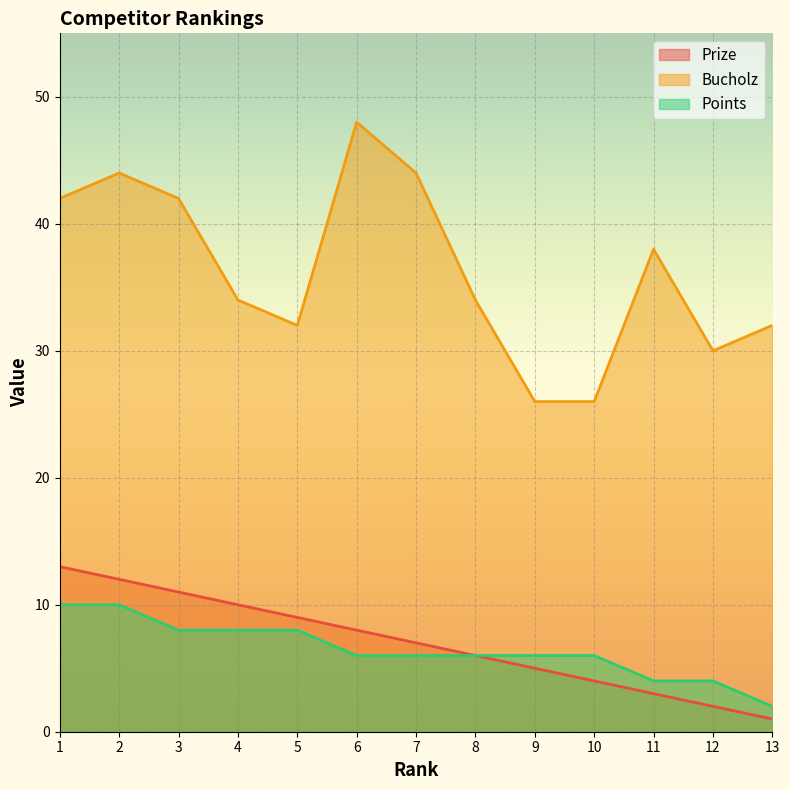

Reading left to right, extract all data points from this chart.

Prize: 1=13	2=12	3=11	4=10	5=9	6=8	7=7	8=6	9=5	10=4	11=3	12=2	13=1
Bucholz: 1=42	2=44	3=42	4=34	5=32	6=48	7=44	8=34	9=26	10=26	11=38	12=30	13=32
Points: 1=10	2=10	3=8	4=8	5=8	6=6	7=6	8=6	9=6	10=6	11=4	12=4	13=2